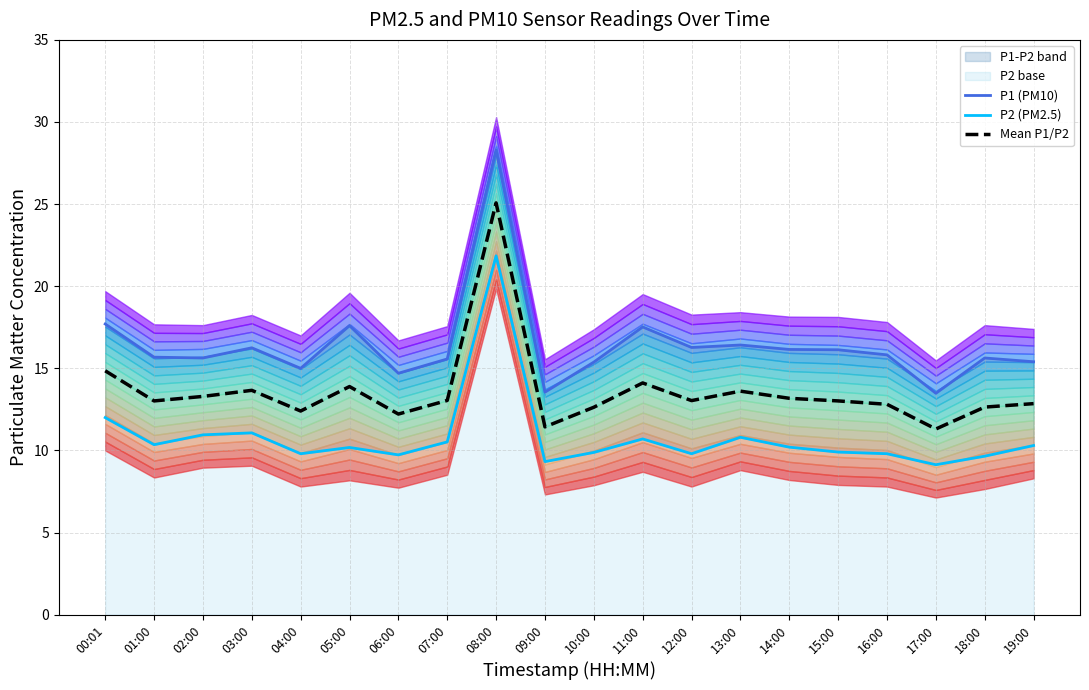

Does the chart have visible grid lines?

Yes